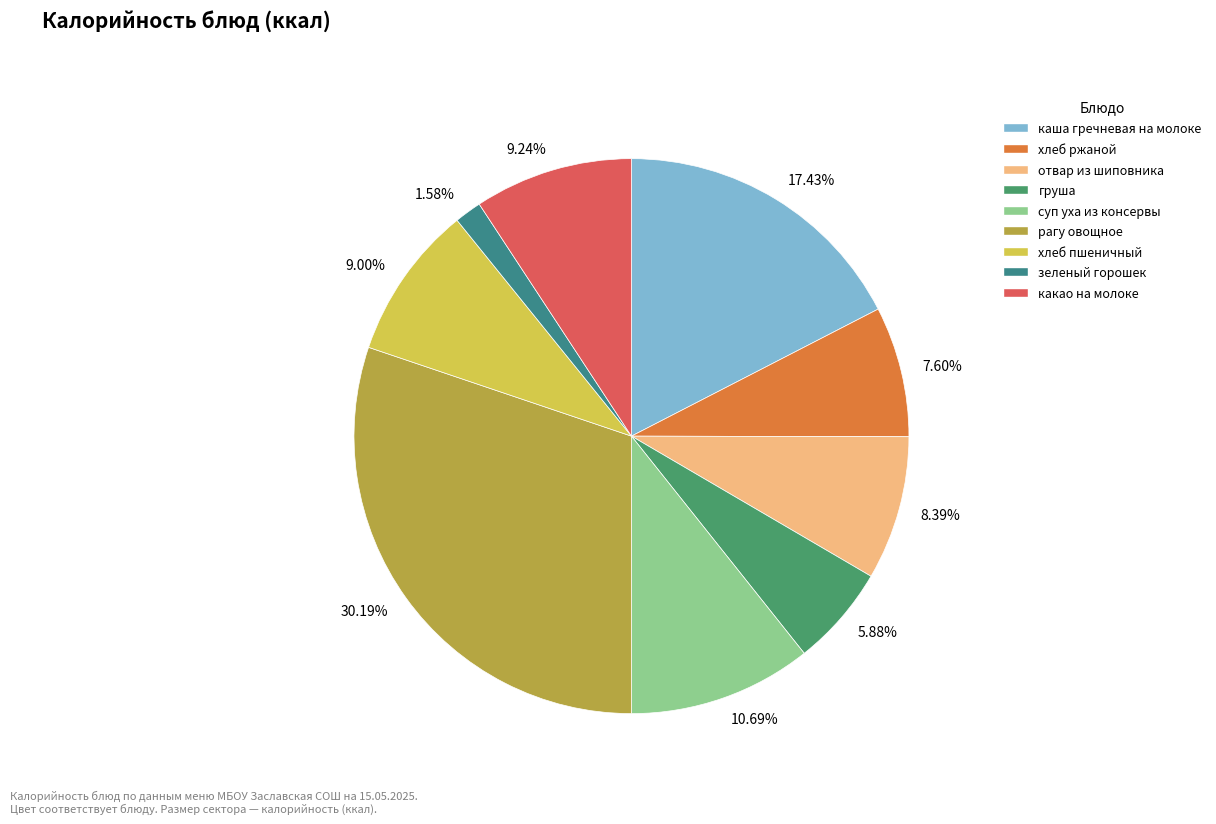

Approximately how many times larger is the value at каша гречневая на молоке compared to рагу овощное?

0.6